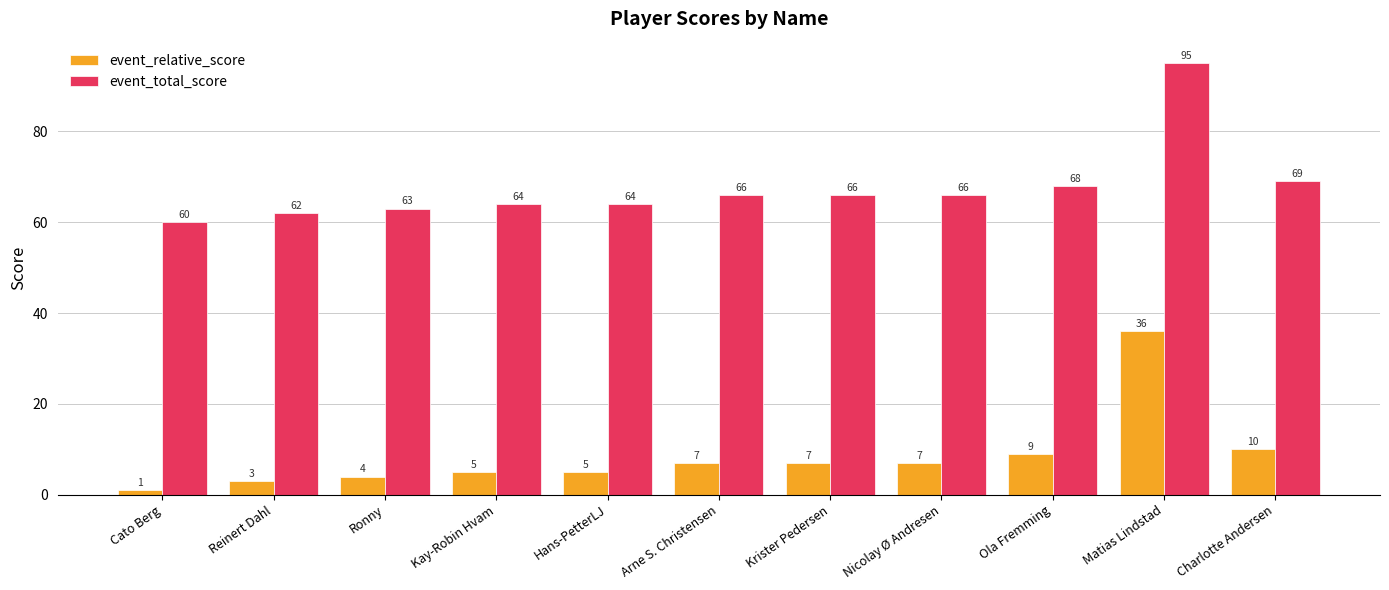

Which category has the highest value in the event_relative_score series?

Matias Lindstad